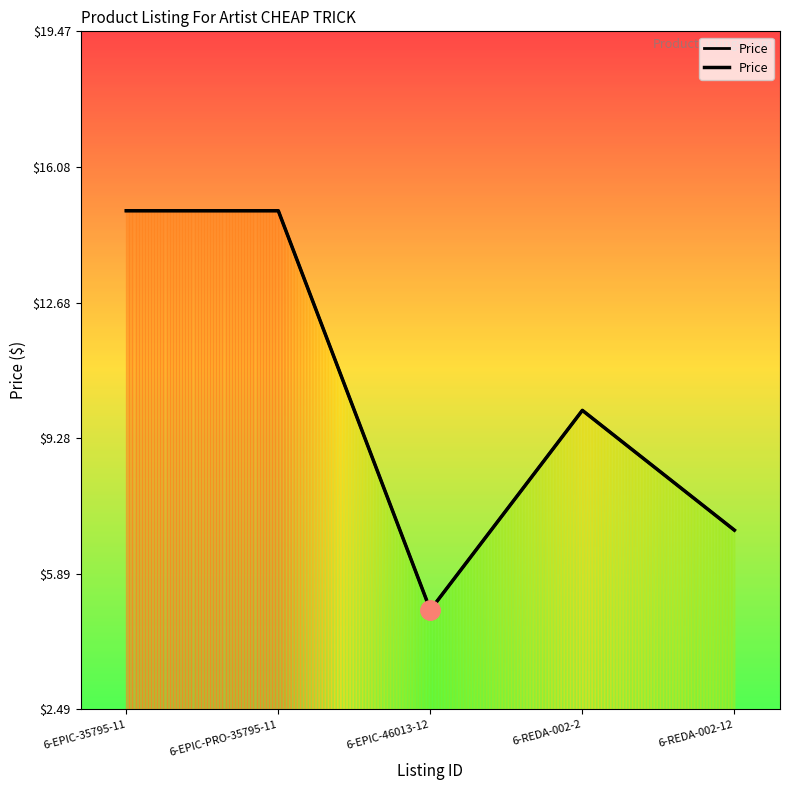

At which category does the chart reach its peak across all series?

6-EPIC-35795-11